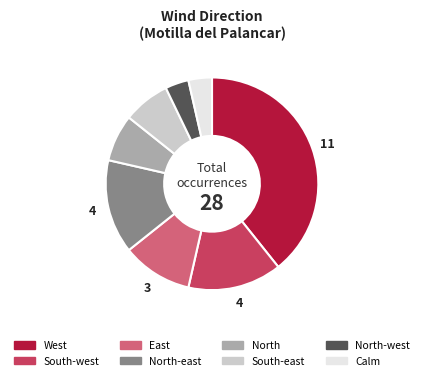

How many slices are in this pie chart?

8